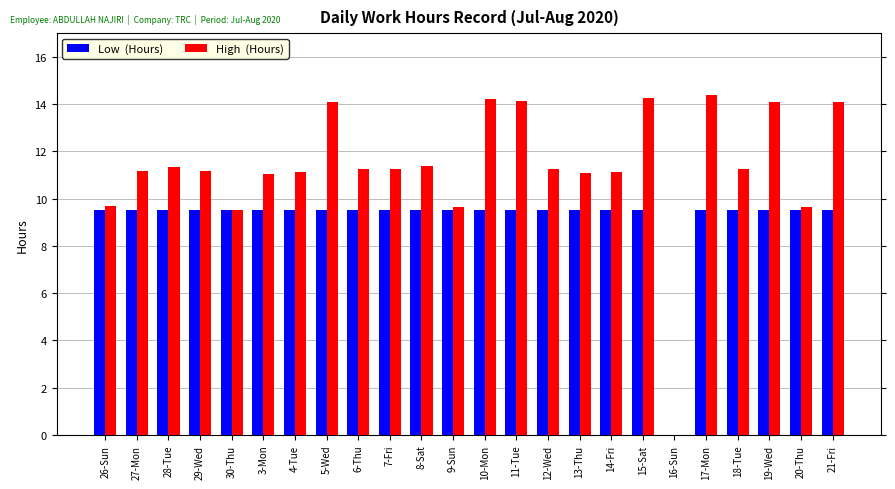

What is the total value across all series at 28-Tue?

20.8